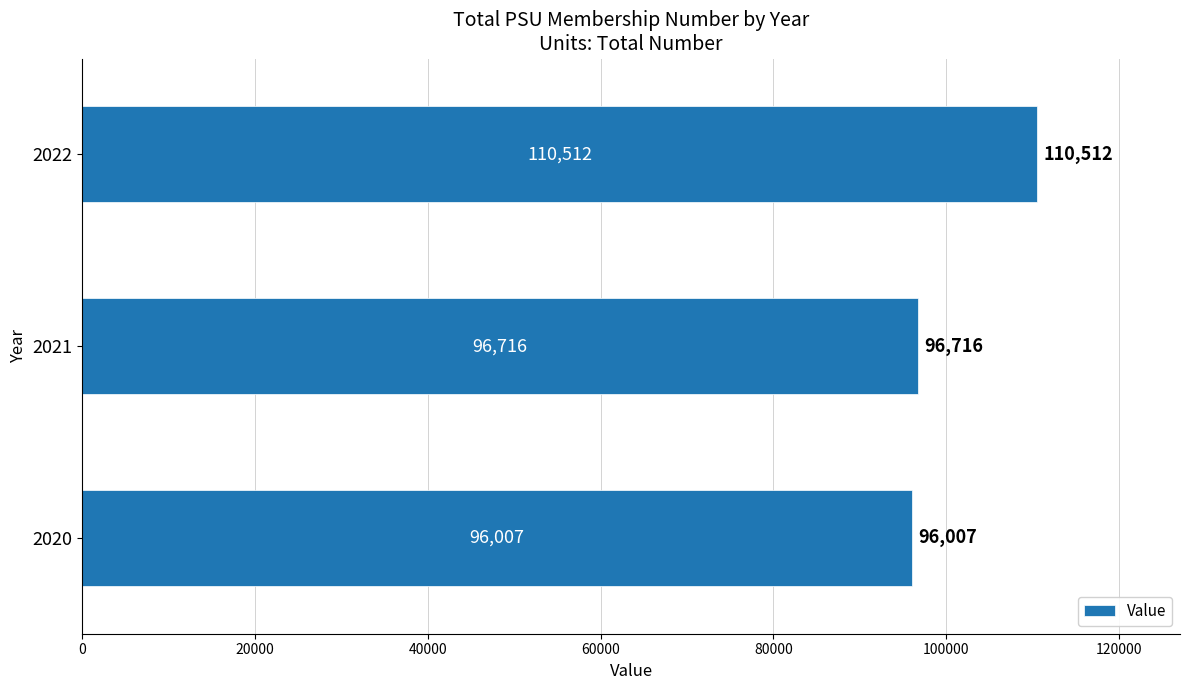

The chart shows a value of 96007 at 2020. True or false?

True